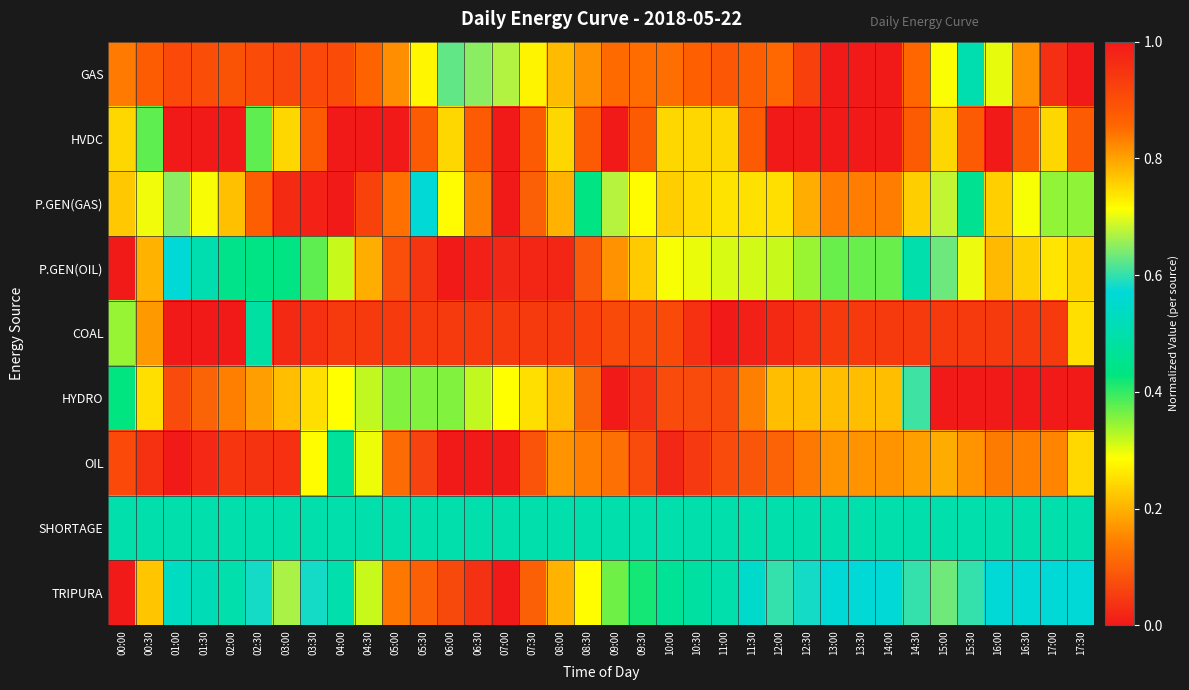

At which category does the chart reach its minimum across all series?

17:30